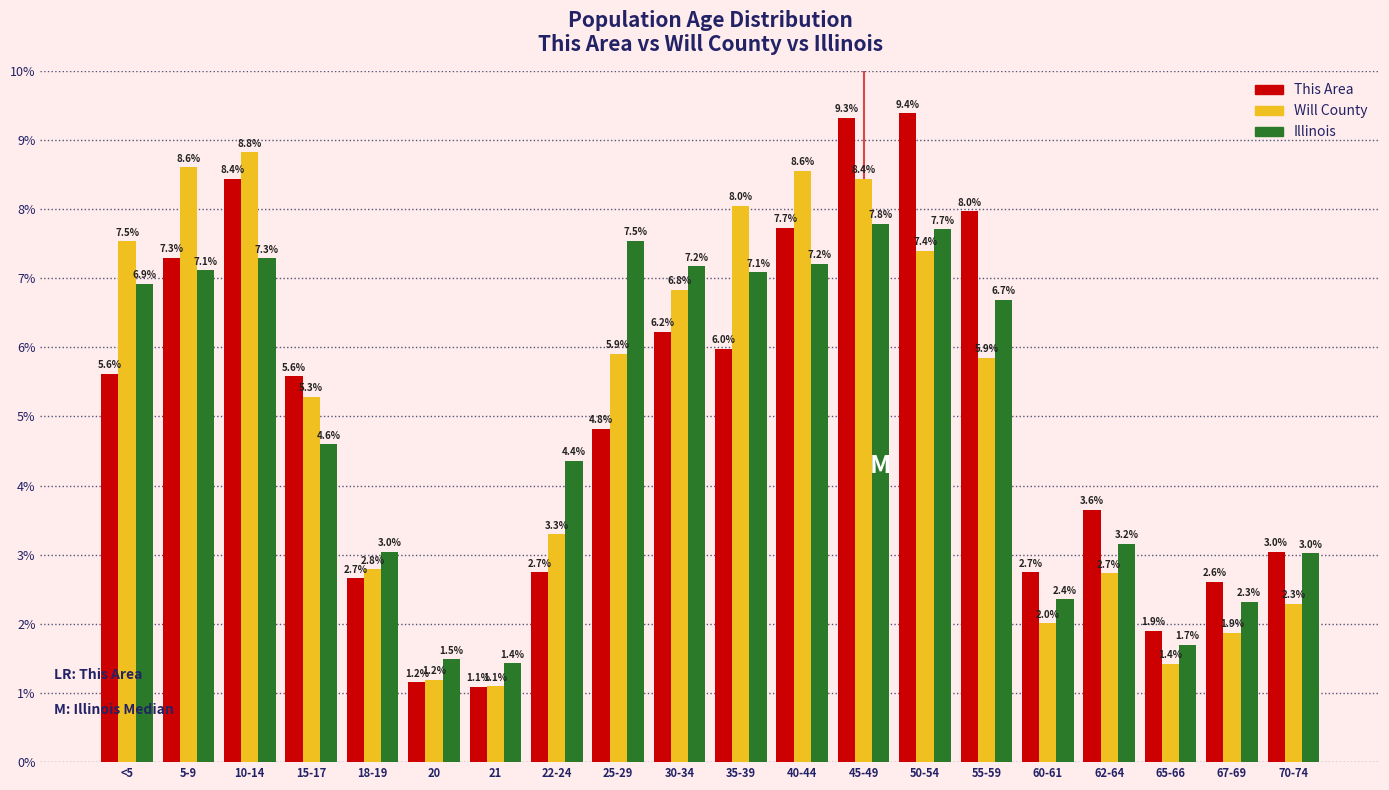

Reading left to right, what are all the values shown in this chart?

This Area: 5.6	7.3	8.4	5.6	2.7	1.2	1.1	2.7	4.8	6.2	6.0	7.7	9.3	9.4	8.0	2.7	3.6	1.9	2.6	3.0
Will County: 7.5	8.6	8.8	5.3	2.8	1.2	1.1	3.3	5.9	6.8	8.0	8.6	8.4	7.4	5.9	2.0	2.7	1.4	1.9	2.3
Illinois: 6.9	7.1	7.3	4.6	3.0	1.5	1.4	4.4	7.5	7.2	7.1	7.2	7.8	7.7	6.7	2.4	3.2	1.7	2.3	3.0